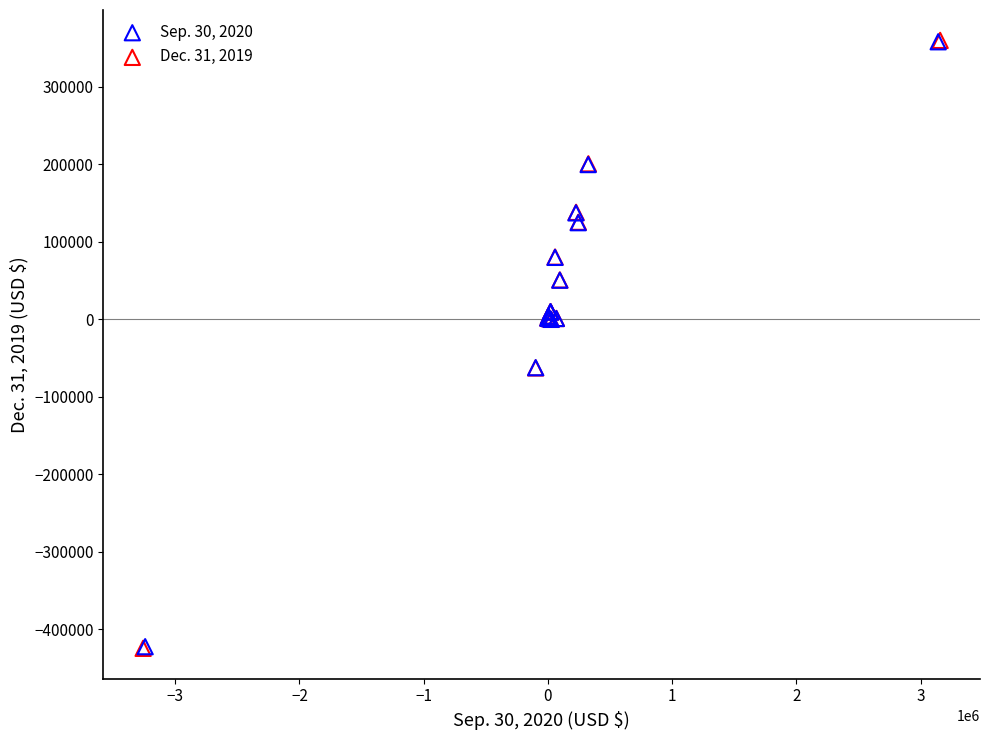

Which series has the widest spread of Y values?

Dec. 31, 2019